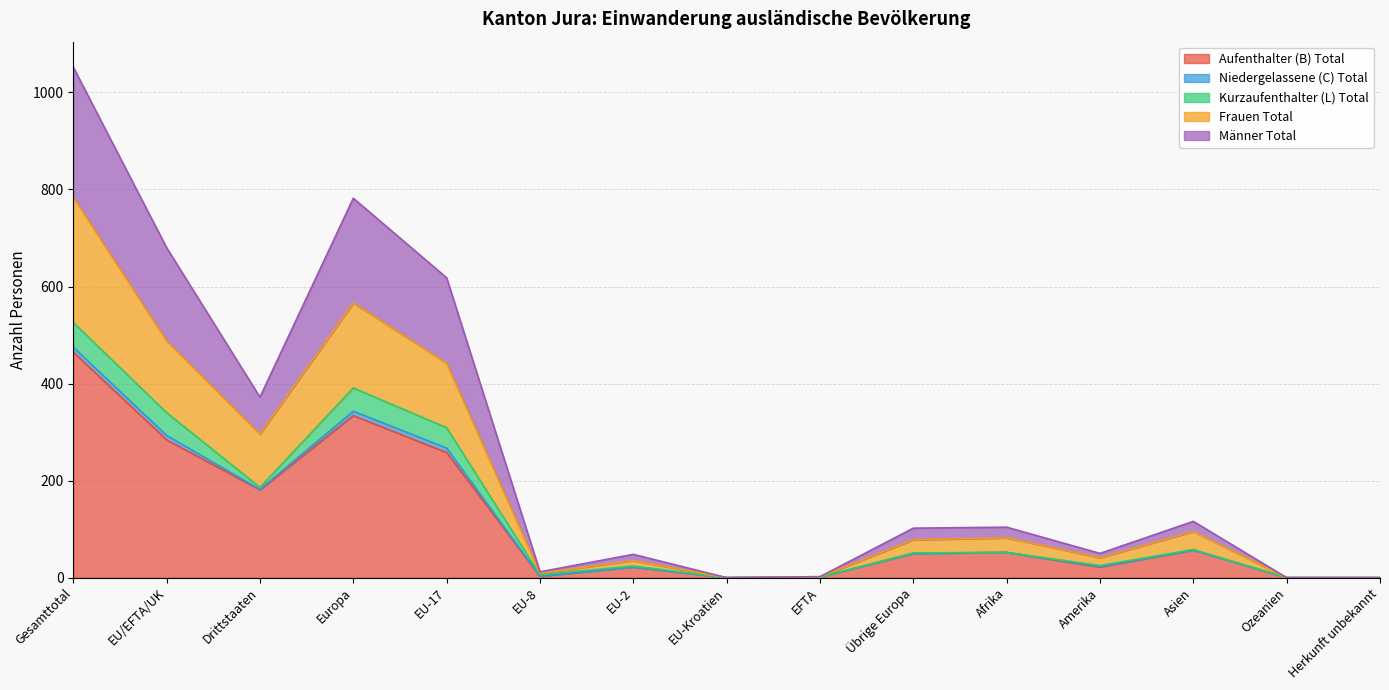

At which label does Aufenthalter (B) Total reach its minimum?

EU-Kroatien